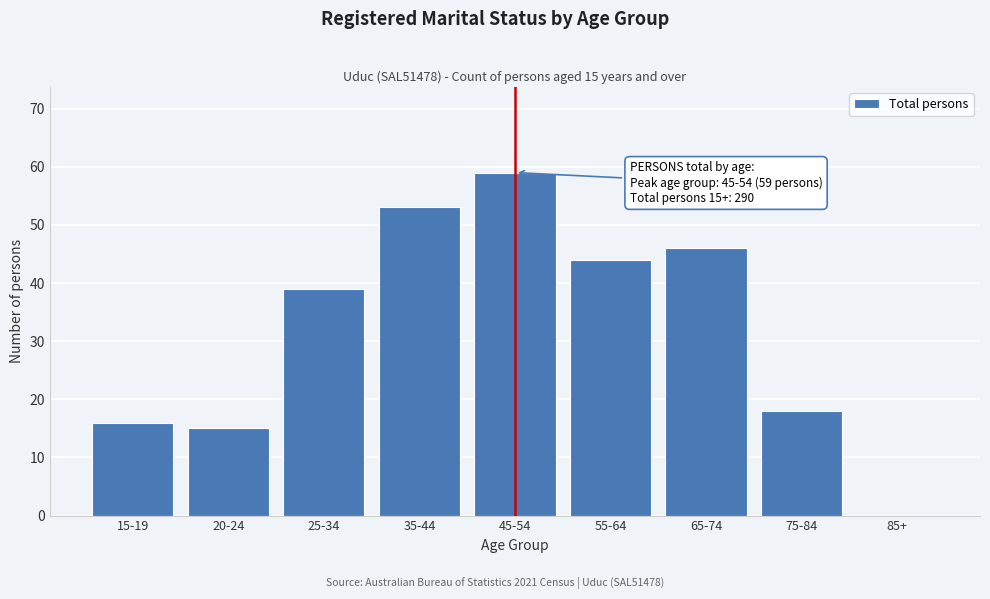

Reading right to left, list all the values displayed in this chart.

85+=0	75-84=18	65-74=46	55-64=44	45-54=59	35-44=53	25-34=39	20-24=15	15-19=16